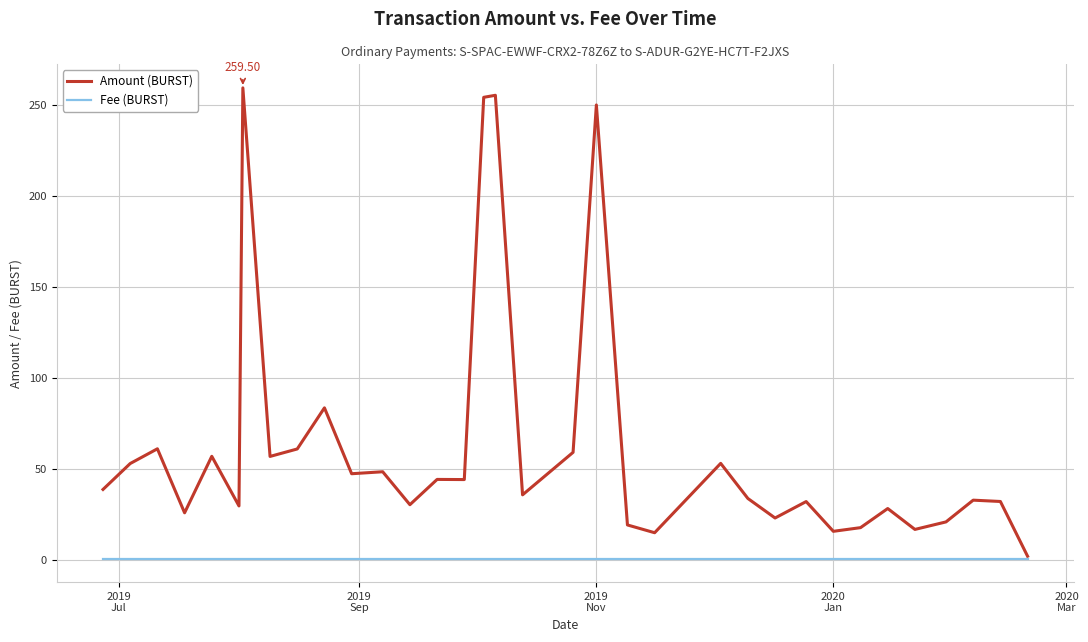

List the series in order of their peak value, highest first.

Amount (BURST), Fee (BURST)